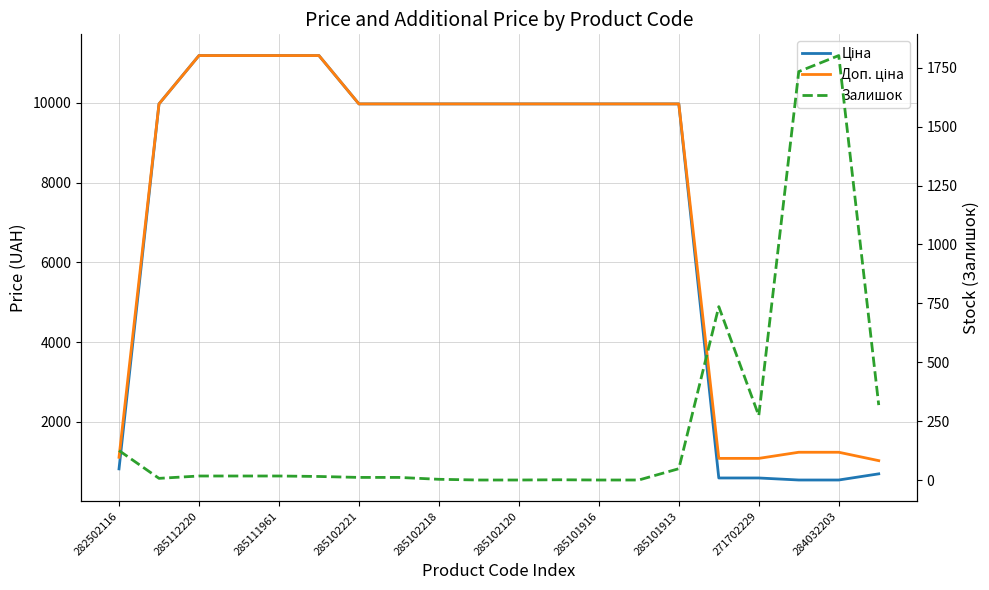

What is the sum of all Ціна values?

148272.6